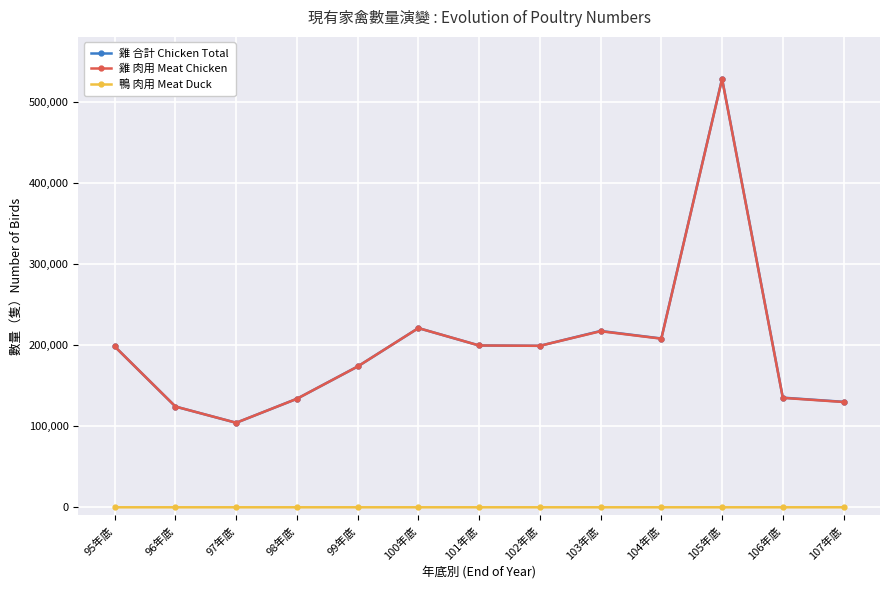

At which label does 雞 肉用 Meat Chicken reach its peak?

105年底